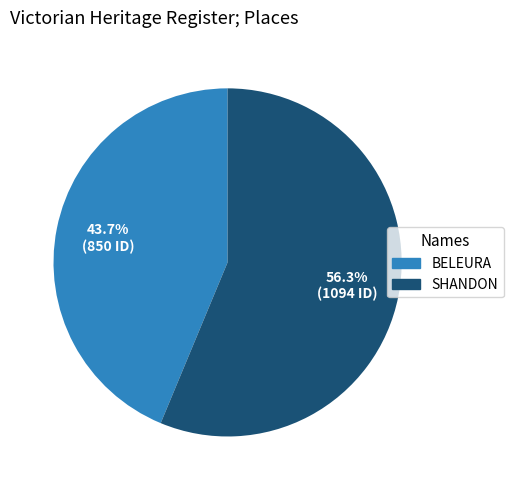

What percentage is the SHANDON slice, to the nearest percent?

56%